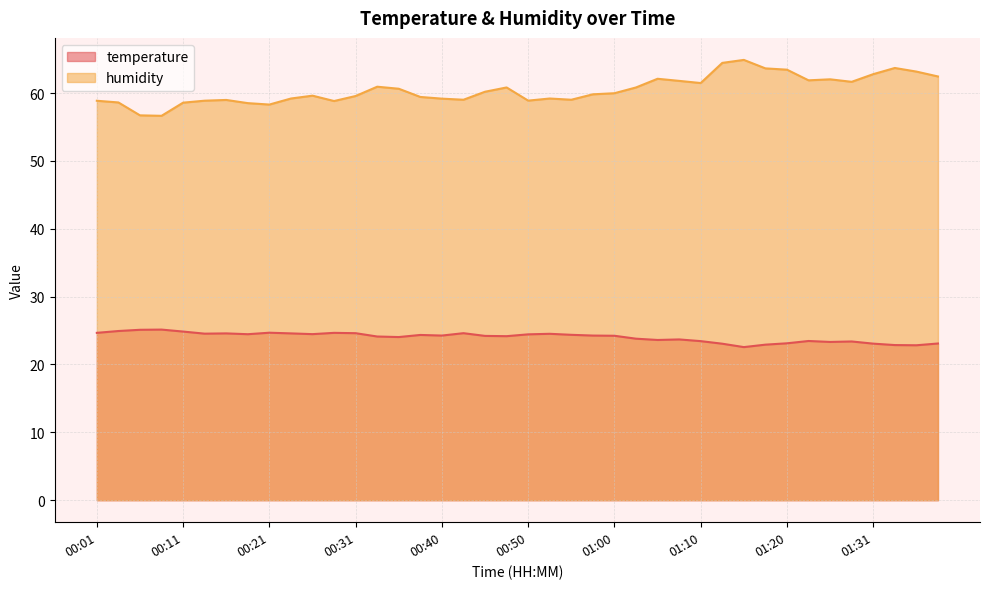

At which label does temperature reach its peak?

00:08